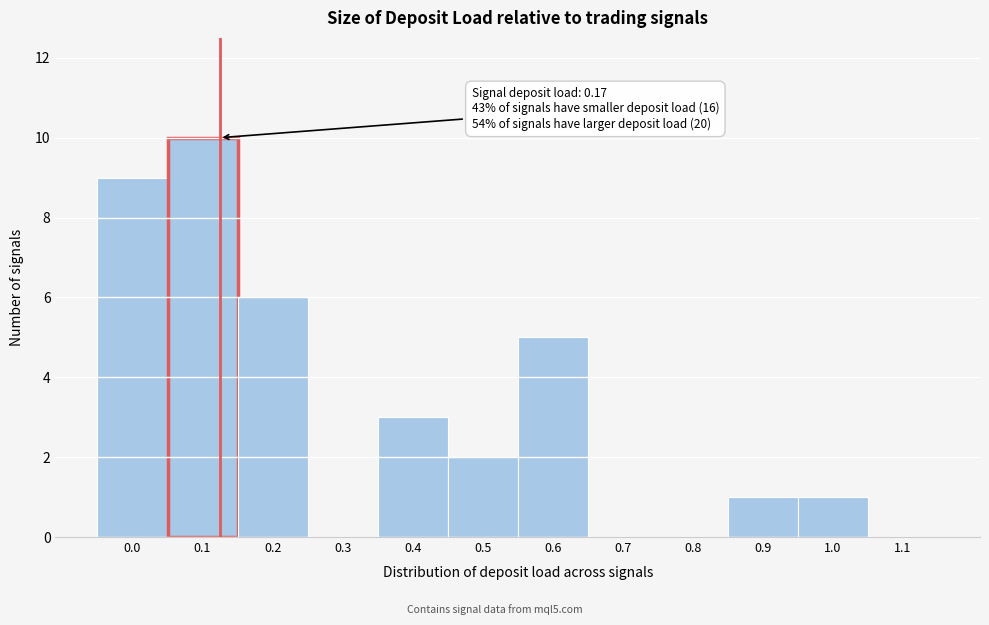

Reading right to left, what are all the values shown in this chart?

1.1=0	1.0=1	0.9=1	0.8=0	0.7=0	0.6=5	0.5=2	0.4=3	0.3=0	0.2=6	0.1=10	0.0=9